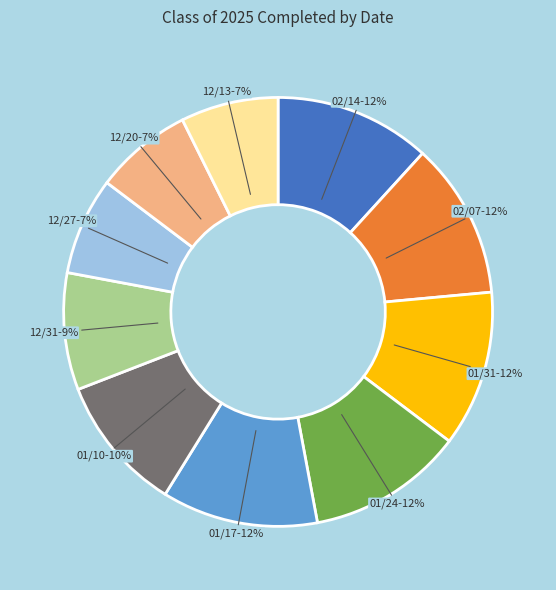

Is there any slice that represents more than half of the pie?

No